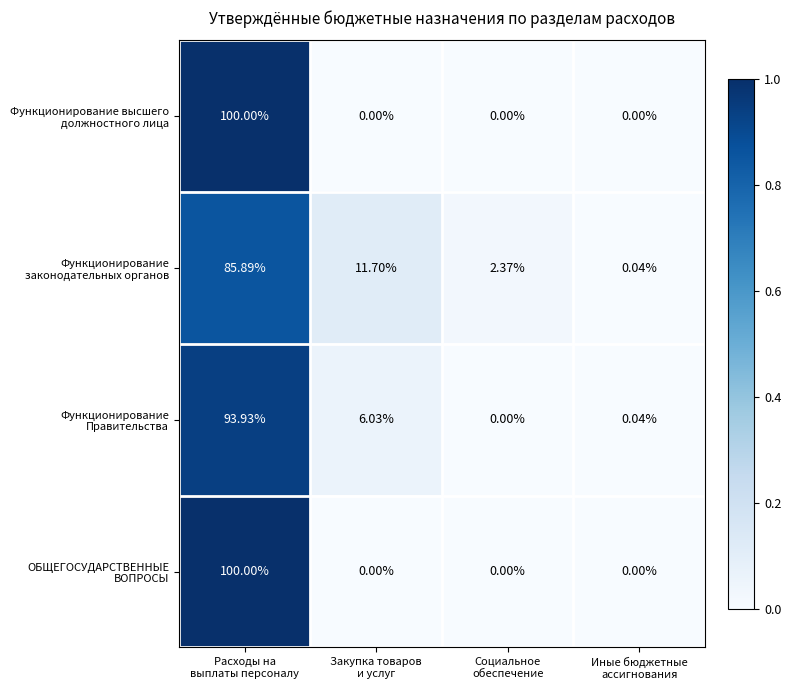

How many series are shown in this chart?

4